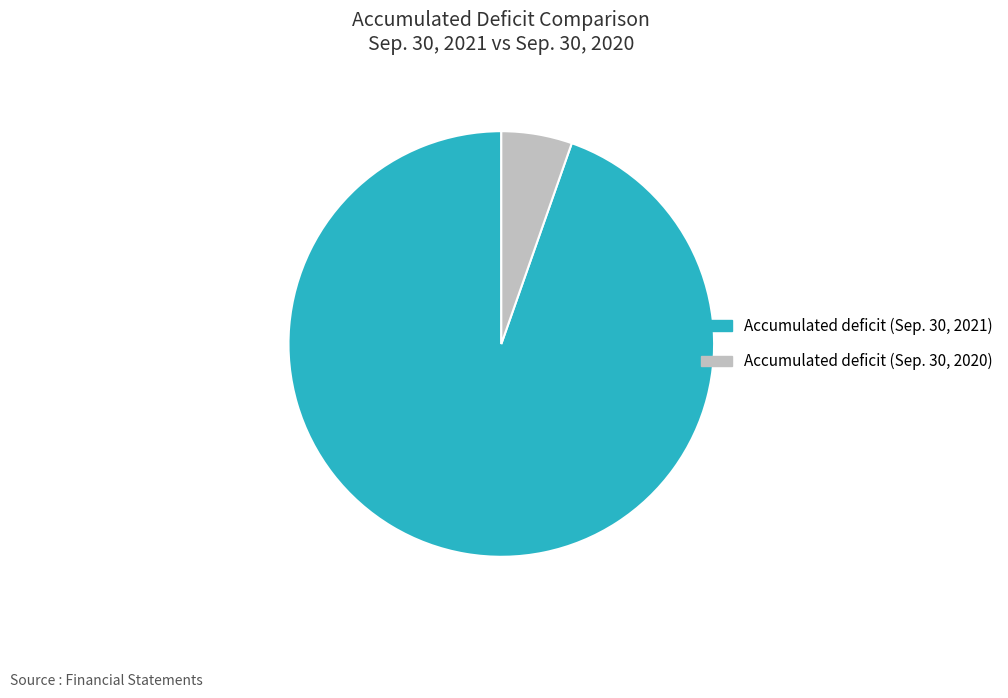

Does any single category account for the majority?

Yes